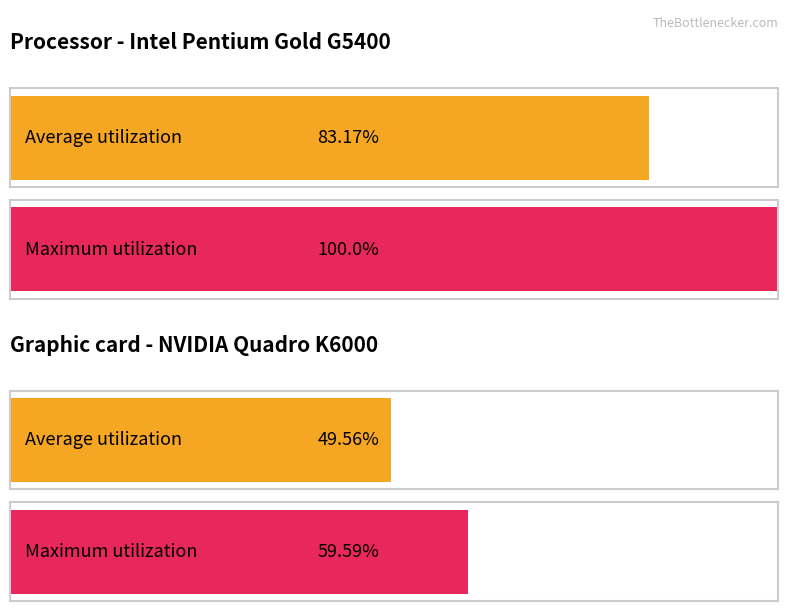

True or false: Maximum utilization has a value of 3 at 16.

False